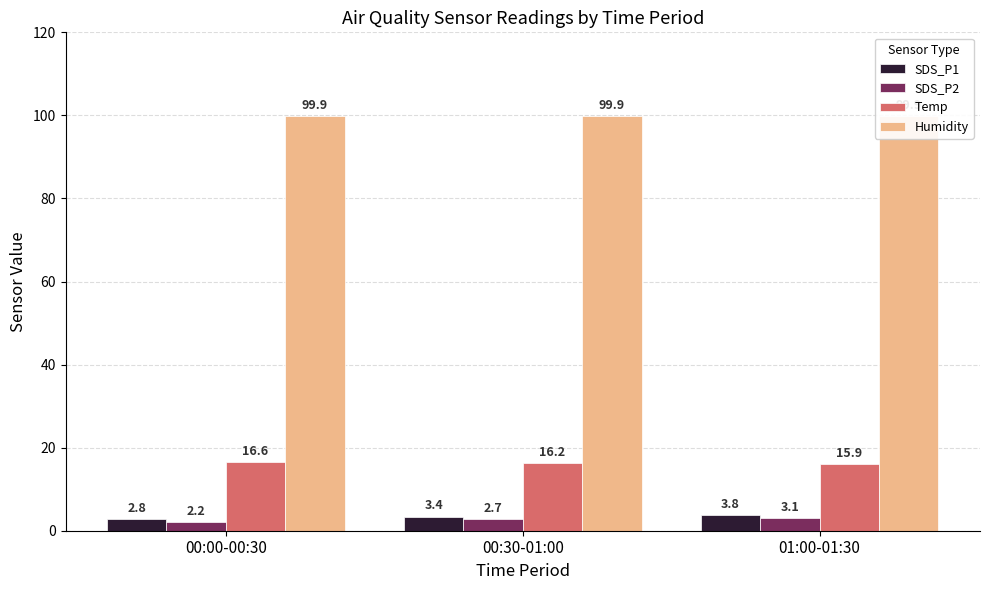

What is the label of the 2nd bar from the right?

00:30-01:00